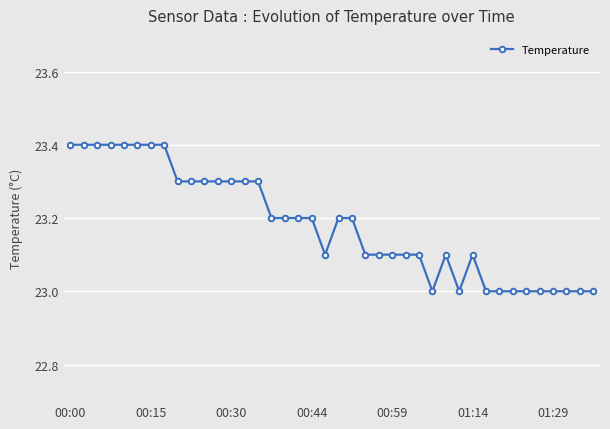

How many values are between 23 and 24?

40